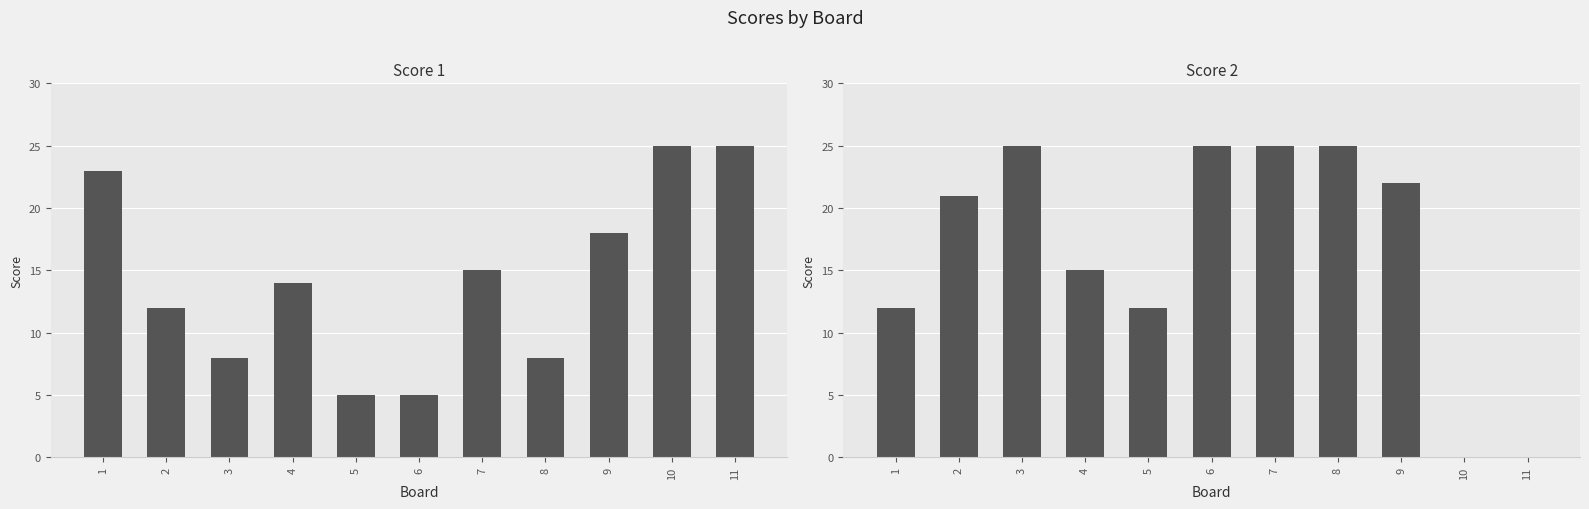

What is the spread (max minus min) of values at 4?

1